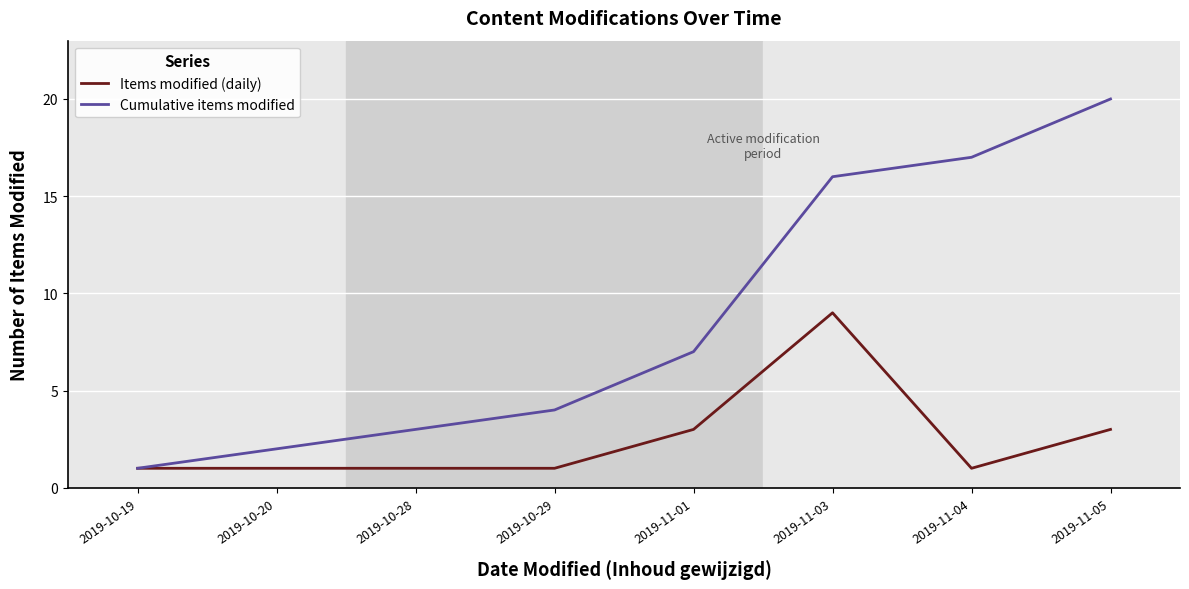

What is the maximum value for Items modified (daily)?

9